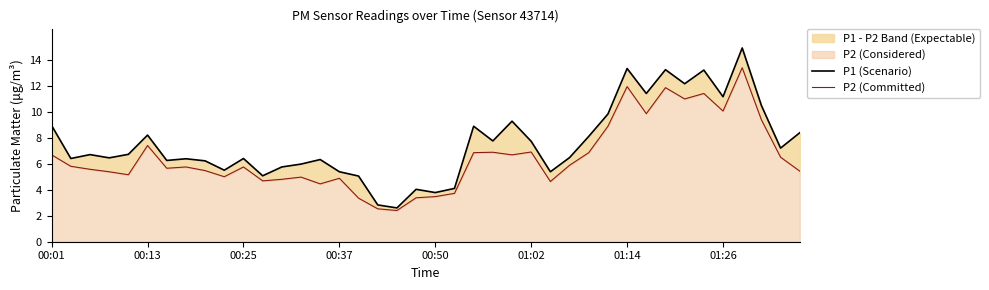

List the series in order of their overall mean, lowest first.

P2 (Committed), P1 (Scenario)